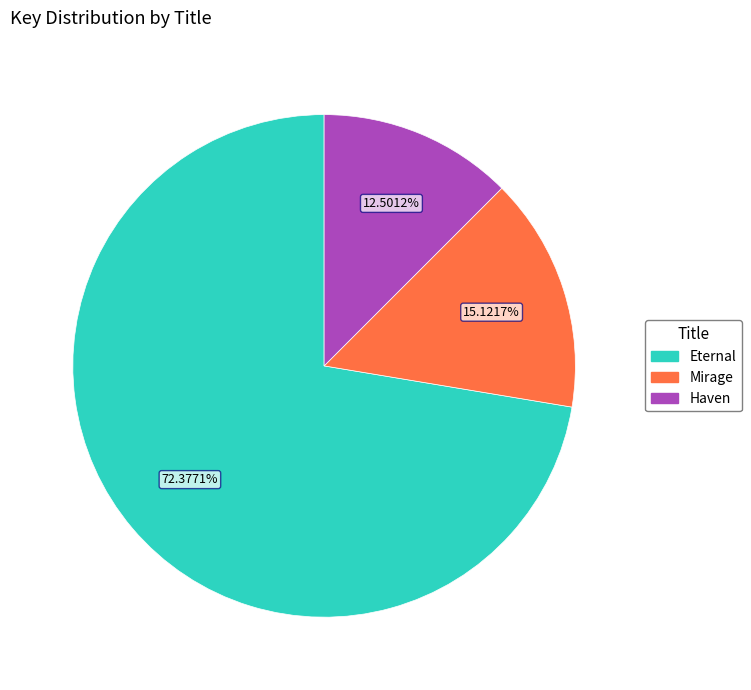

Is the sum of Mirage and Eternal greater than half?

Yes